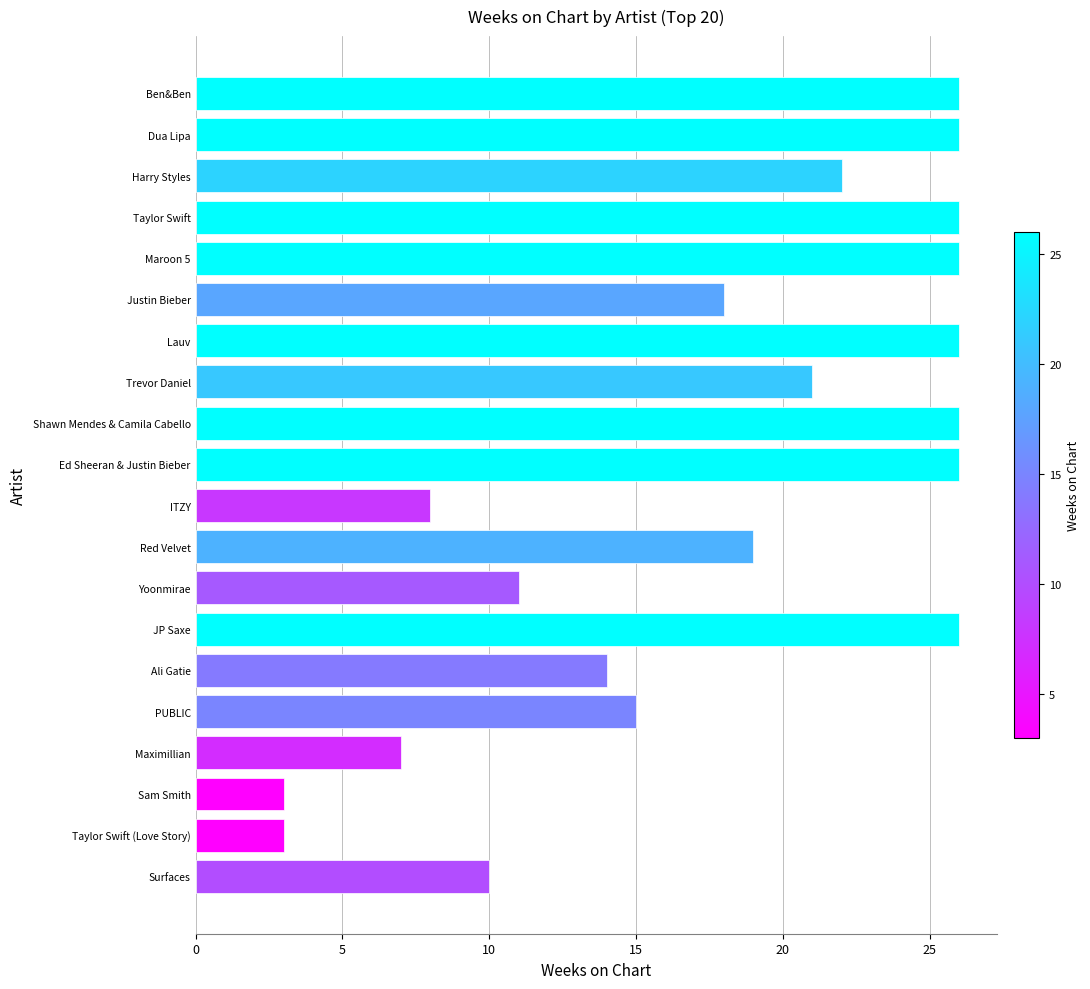

The value at Dua Lipa is 26. True or false?

True